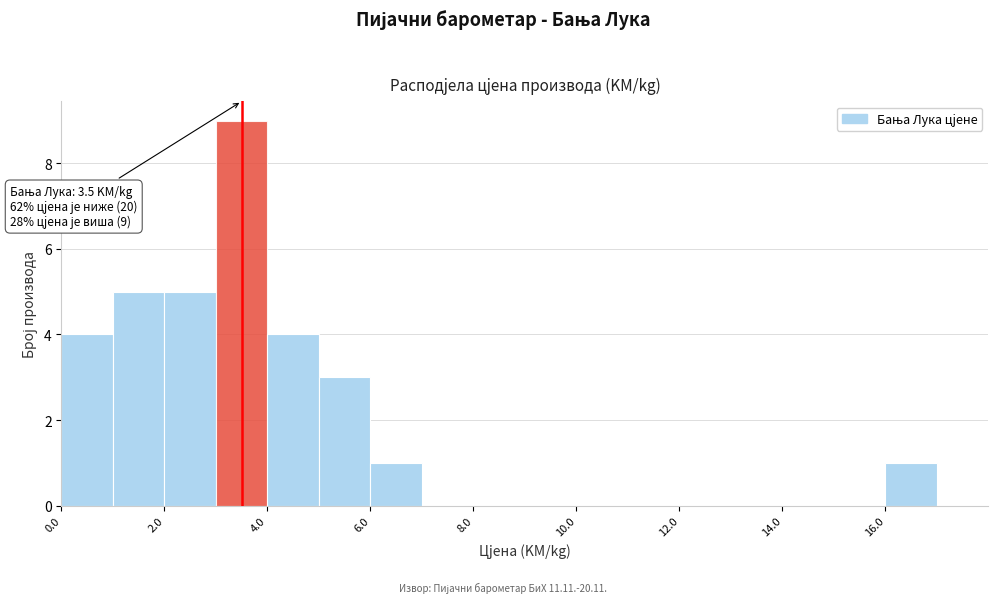

Over which range of the x-axis is the bar tallest?

3 to 4